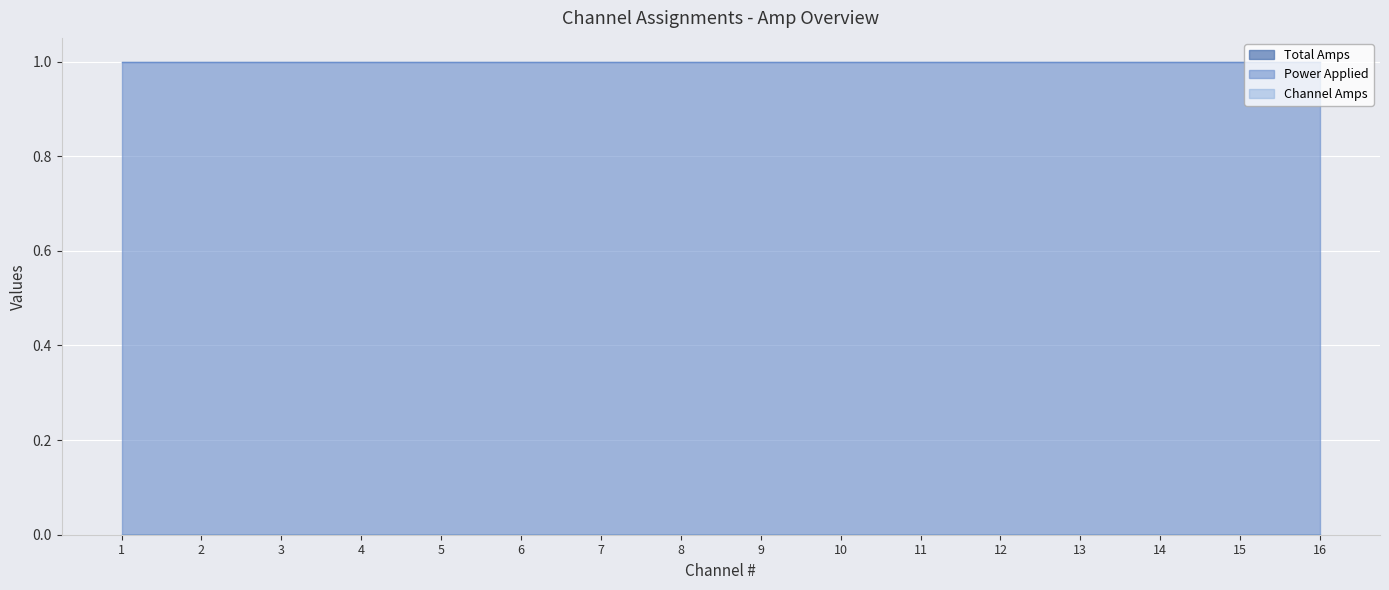

Reading left to right, what are all the values shown in this chart?

Total Amps: 1=0	2=0	3=0	4=0	5=0	6=0	7=0	8=0	9=0	10=0	11=0	12=0	13=0	14=0	15=0	16=0
Power Applied: 1=1	2=1	3=1	4=1	5=1	6=1	7=1	8=1	9=1	10=1	11=1	12=1	13=1	14=1	15=1	16=1
Channel Amps: 1=0	2=0	3=0	4=0	5=0	6=0	7=0	8=0	9=0	10=0	11=0	12=0	13=0	14=0	15=0	16=0